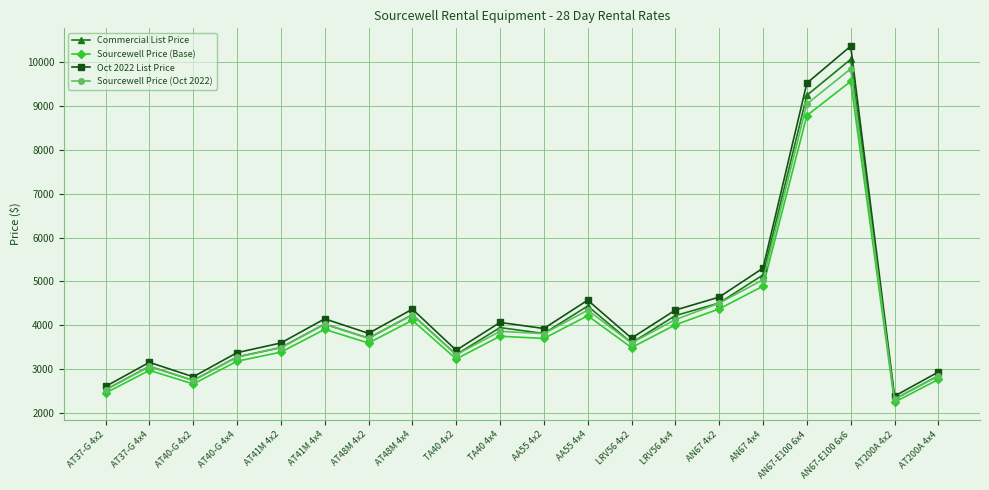

The value of Commercial List Price at AA55 4x4 is 4433.7. True or false?

True